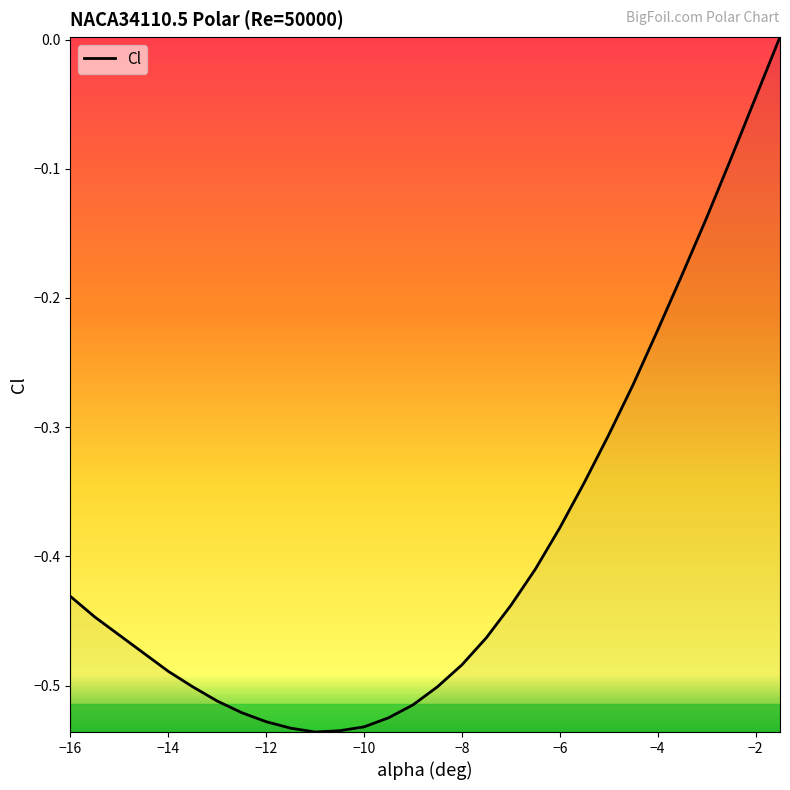

True or false: the data has more than 1 interior local peaks.

False